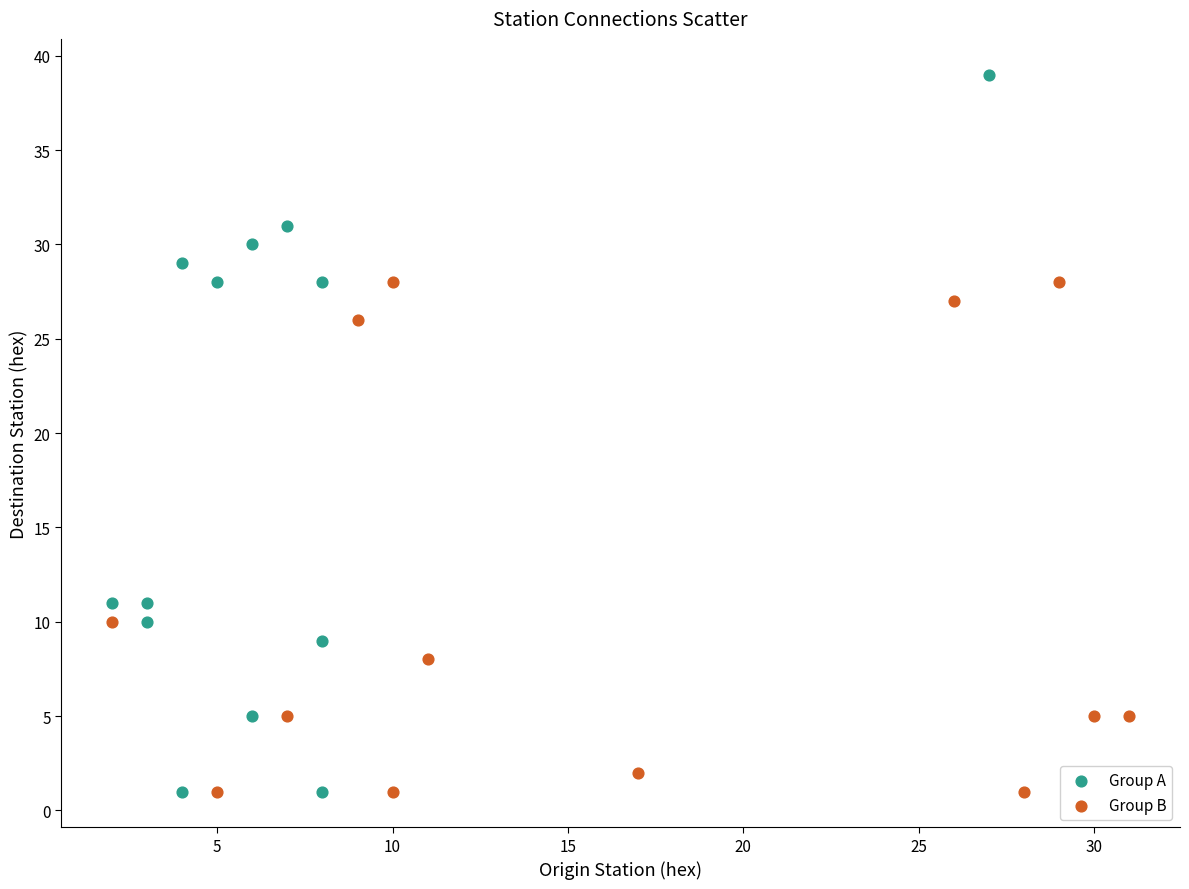

What are all the series names shown in the legend?

Group A, Group B